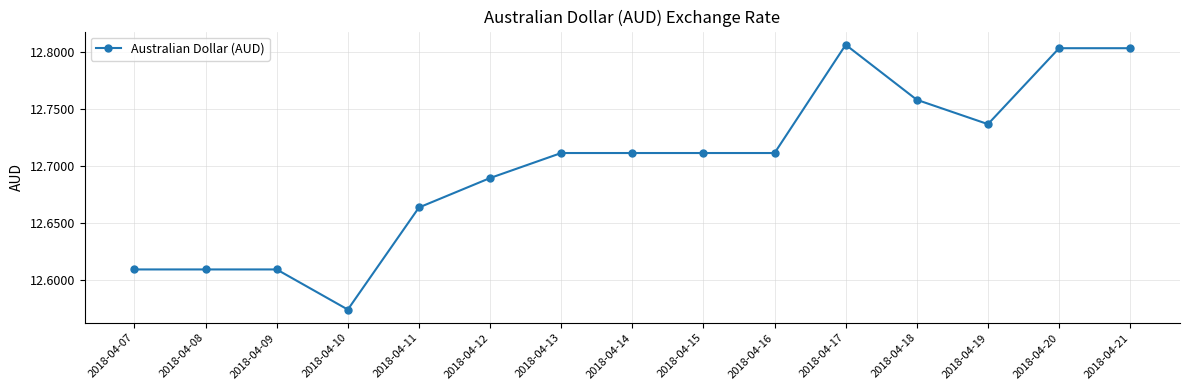

What is the difference between the maximum and minimum values?

0.2